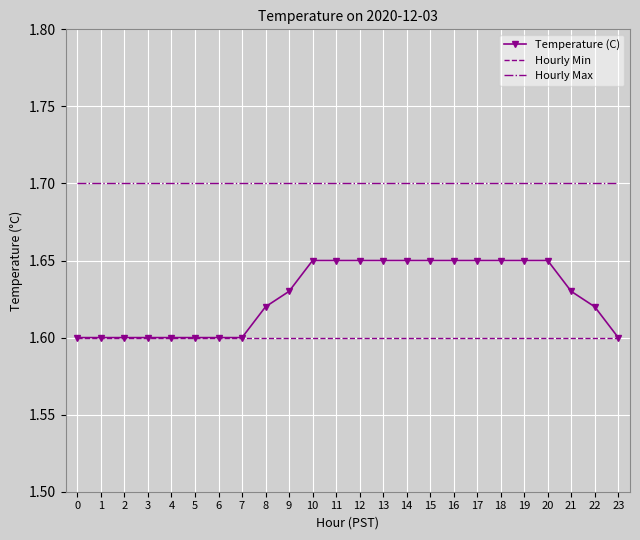

What are all the series names shown in the legend?

Temperature (C), Hourly Min, Hourly Max